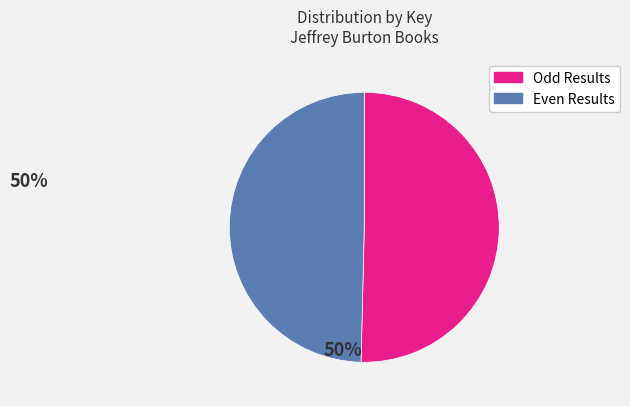

To the nearest percent, what is the average slice percentage?

50%